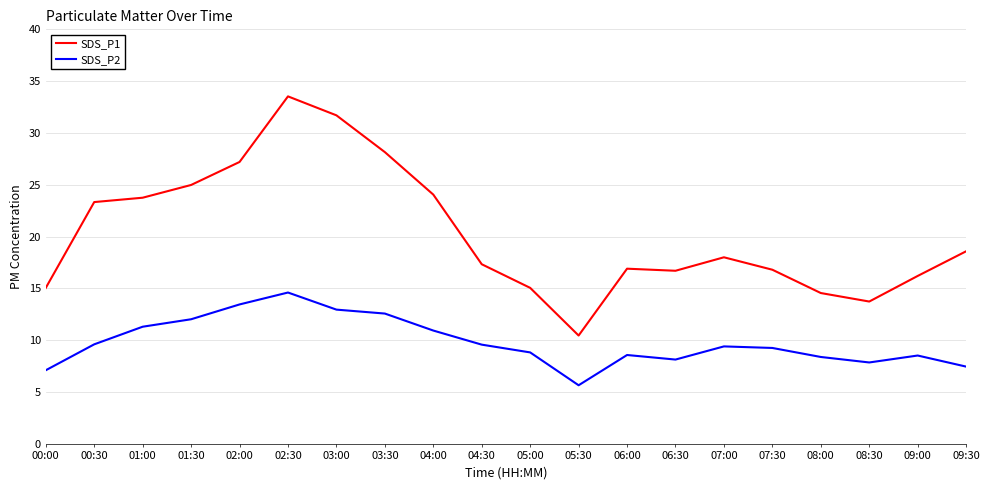

At which category does the chart reach its peak across all series?

02:30